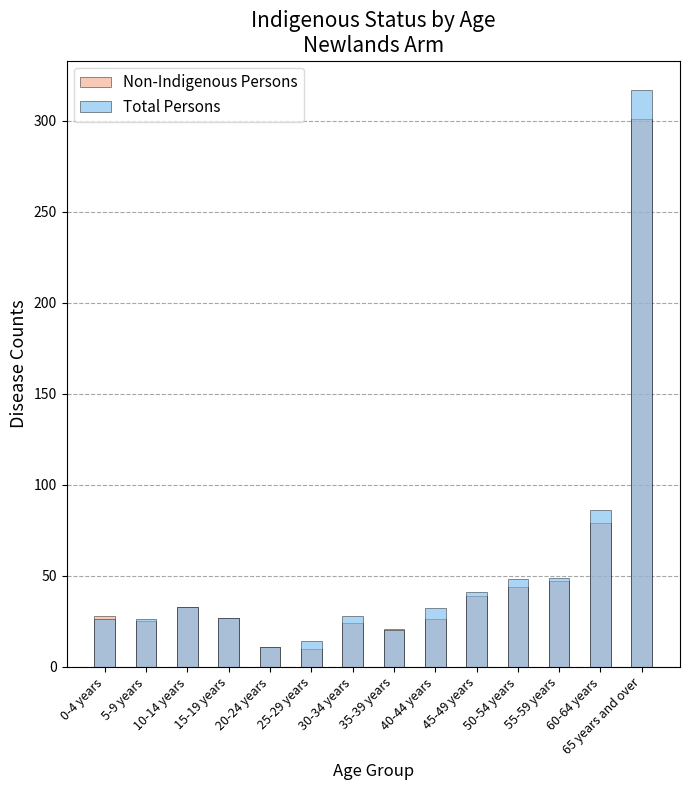

Rank the categories by Non-Indigenous Persons value from highest to lowest.

65 years and over, 60-64 years, 55-59 years, 50-54 years, 45-49 years, 10-14 years, 0-4 years, 15-19 years, 40-44 years, 5-9 years, 30-34 years, 35-39 years, 20-24 years, 25-29 years